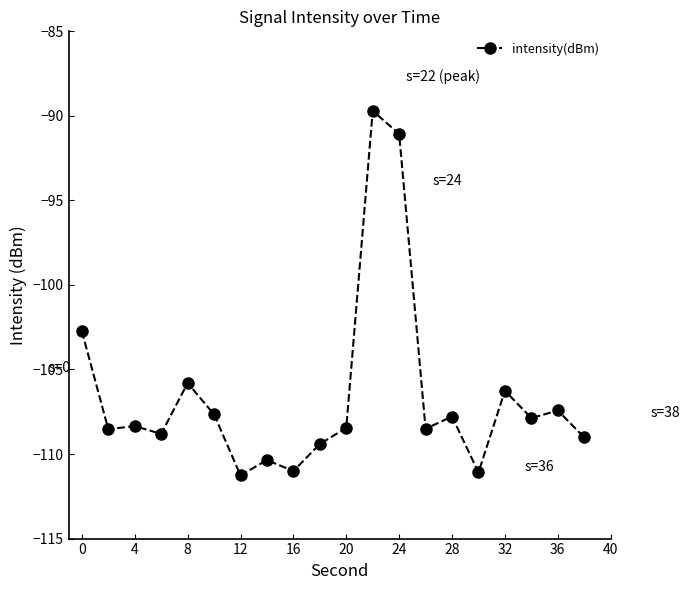

What is the sum of all values?

-2131.1